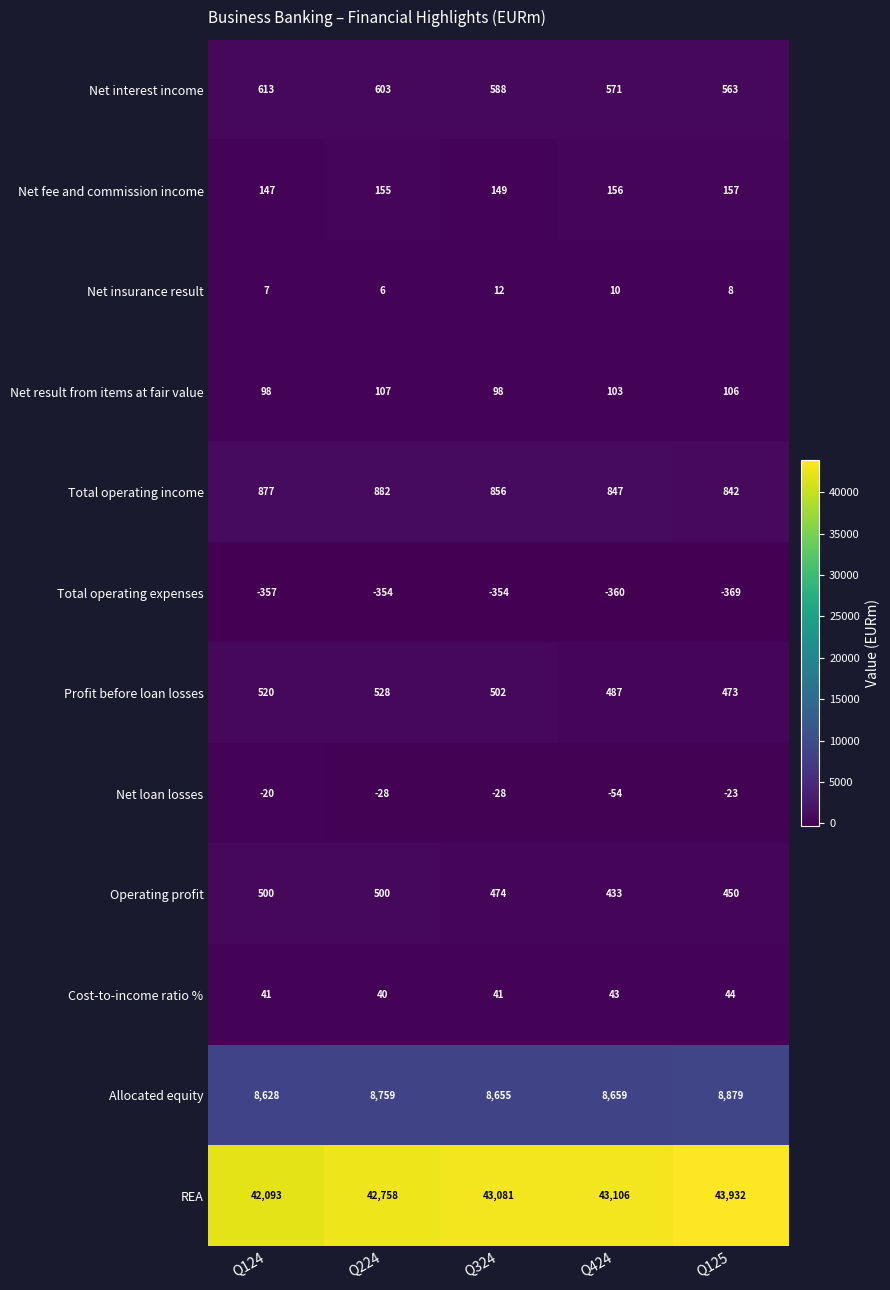

What value does the Net result from items at fair value series have at Q124?

98